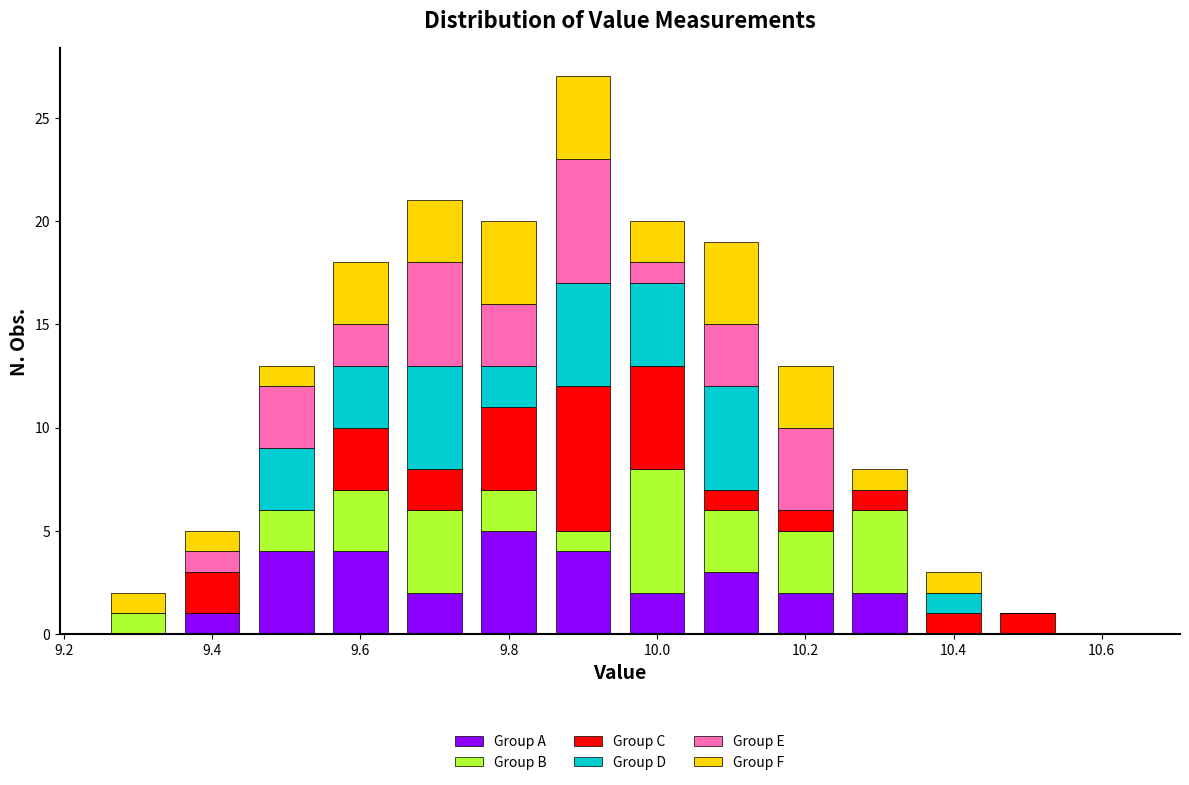

Which range on the x-axis has the tallest stacked bar (by total height)?

9.85 to 9.95